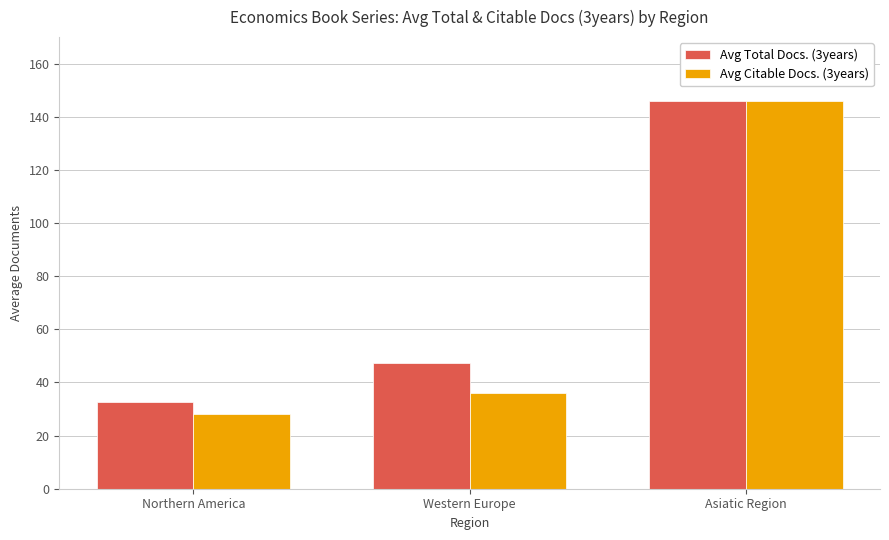

How many data points in Avg Citable Docs. (3years) are above 35?

2